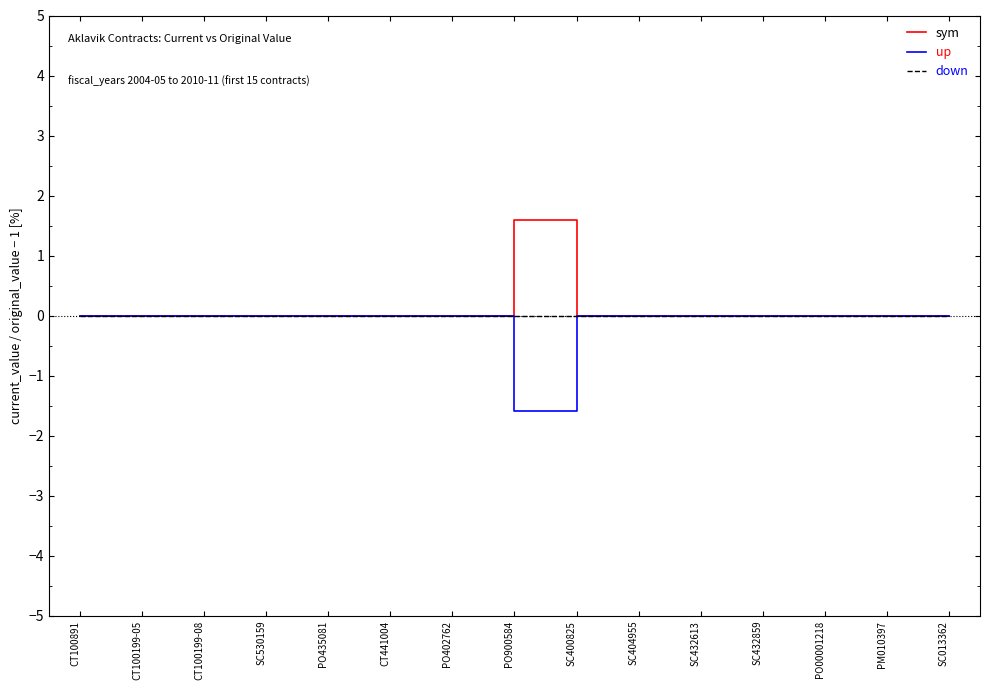

The value of up at PO402762 is 0.0. True or false?

True